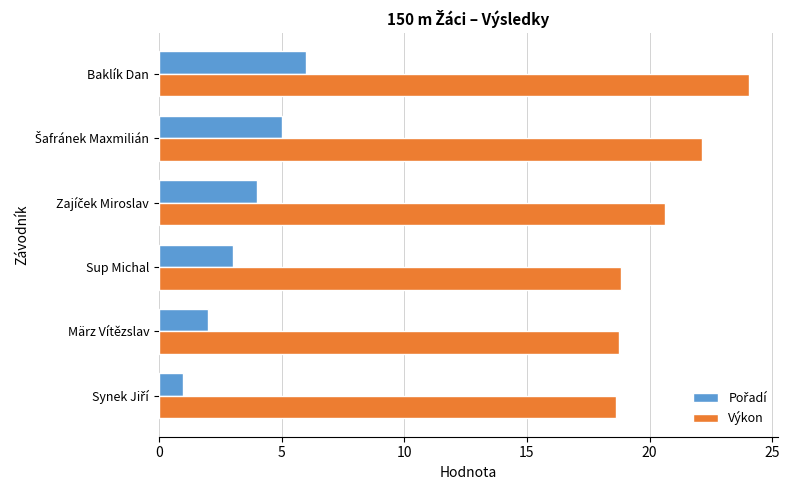

What is the sum of all Výkon values?

123.0